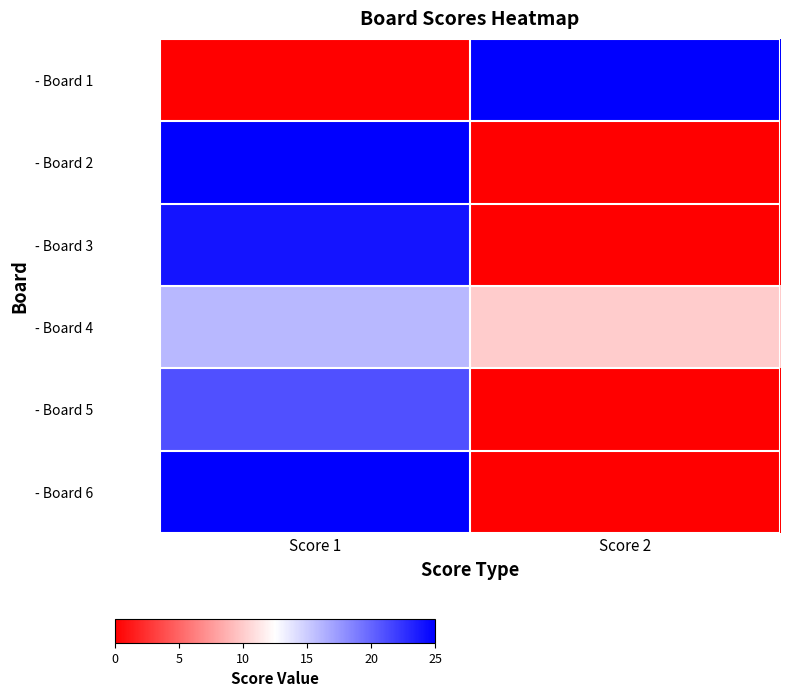

Reading right to left, extract all data points from this chart.

- Board 1: Score 2=25	Score 1=0
- Board 2: Score 2=0	Score 1=25
- Board 3: Score 2=0	Score 1=24
- Board 4: Score 2=10	Score 1=16
- Board 5: Score 2=0	Score 1=21
- Board 6: Score 2=0	Score 1=25